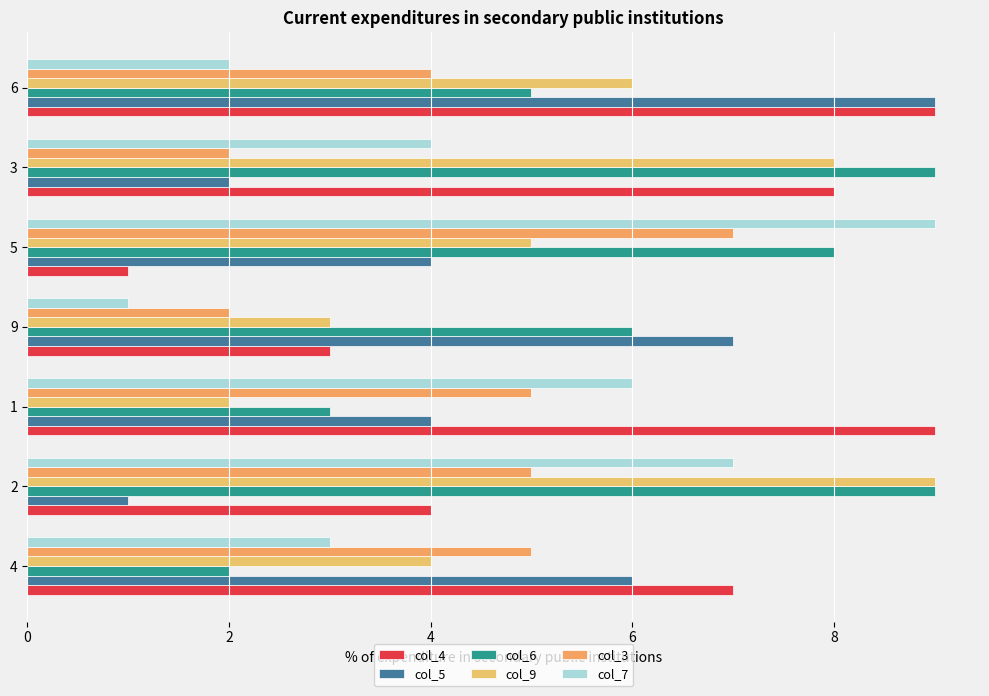

What is the maximum value shown in the chart?

9